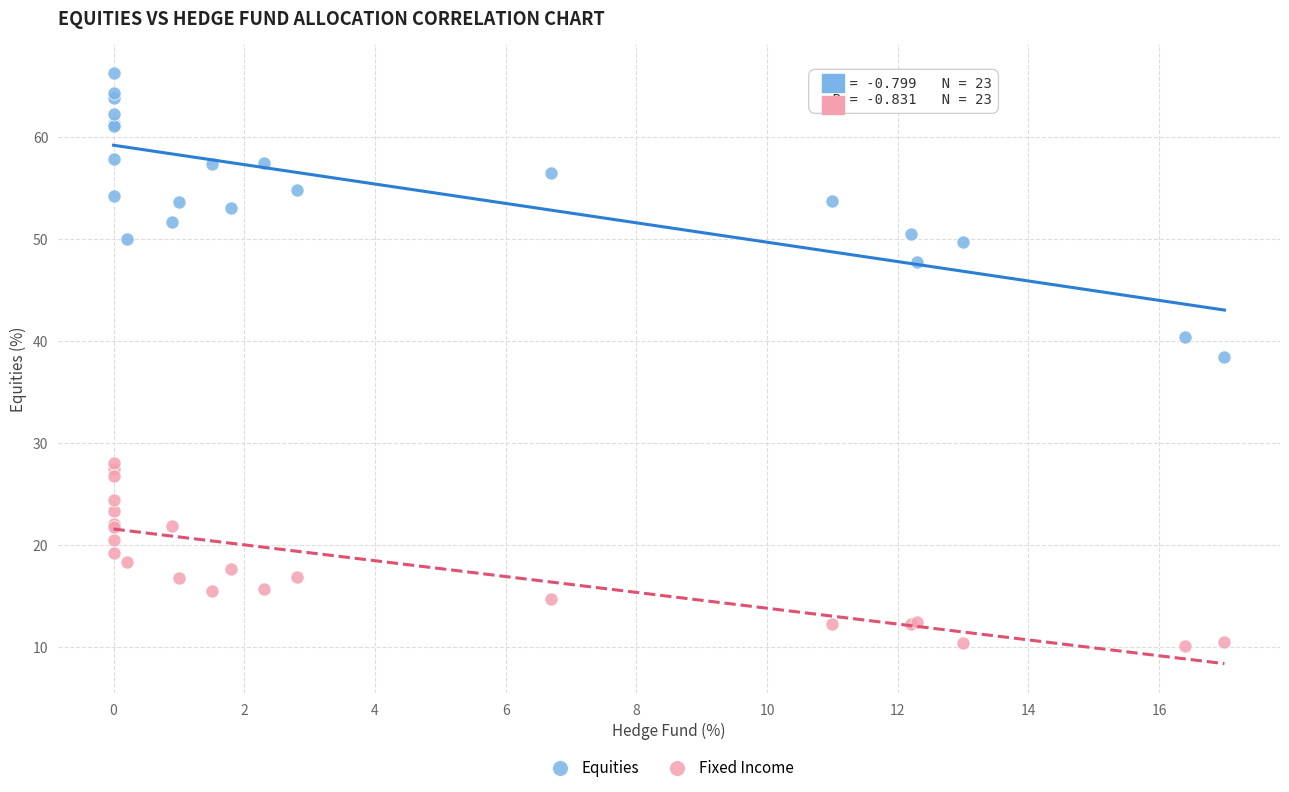

Which series reaches the maximum Y coordinate?

Equities